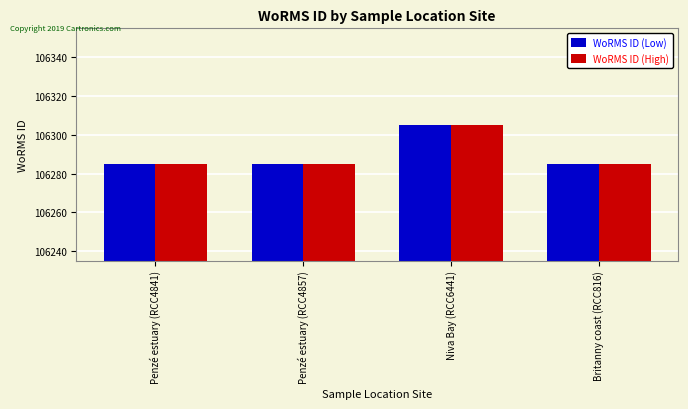

What is the difference between the maximum and second lowest values in the WoRMS ID (High) series?

20